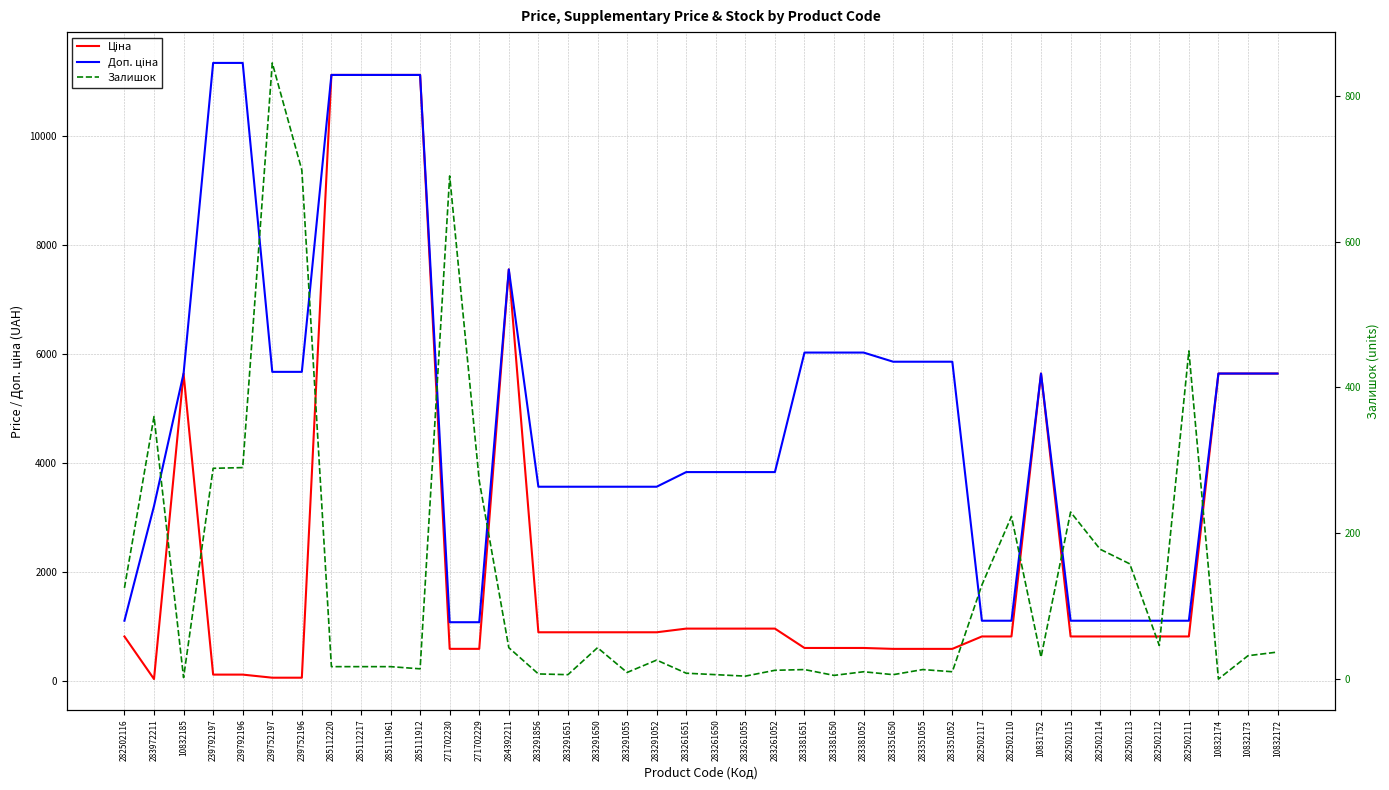

At which label does Залишок first exceed 30?

282502116